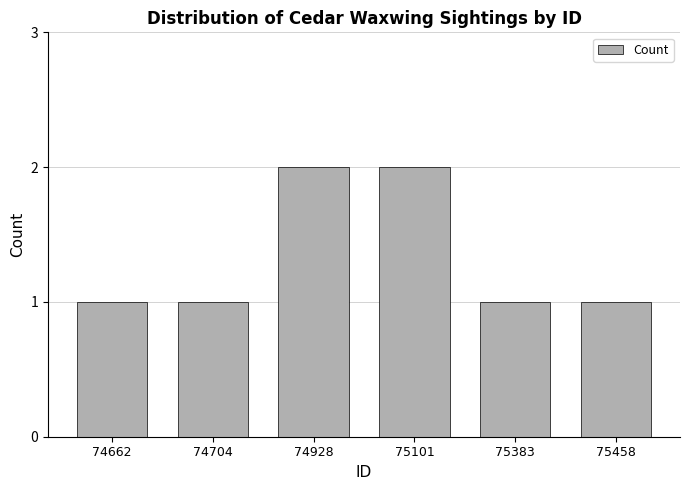

The value at 75458 is 2. True or false?

False